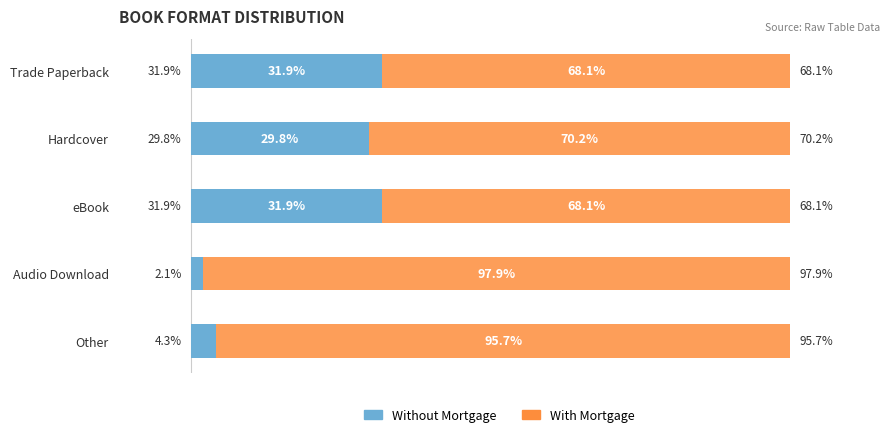

Which category has the lowest value in the Without Mortgage series?

Audio Download